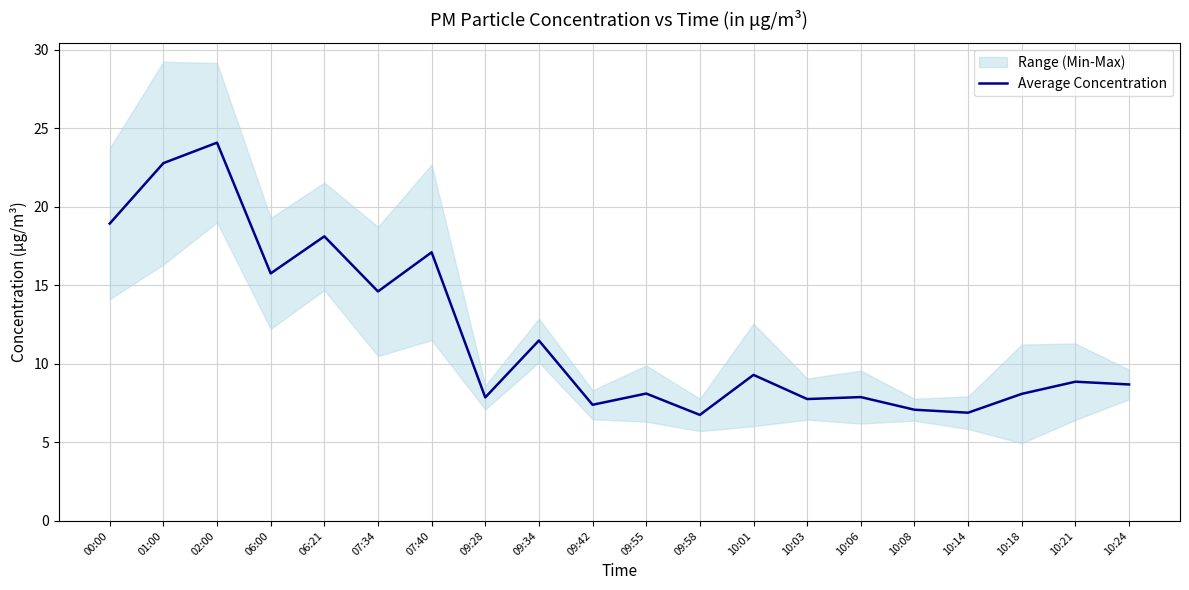

What is the minimum value shown in the chart?

6.8